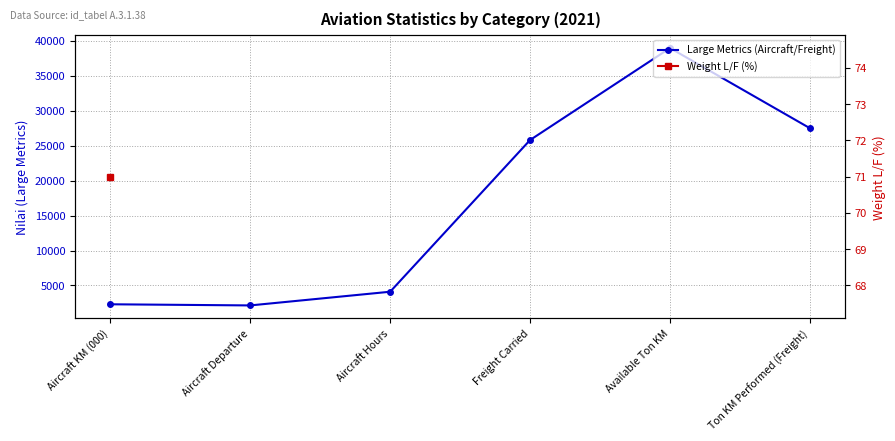

What is the minimum value shown in the chart?

2146